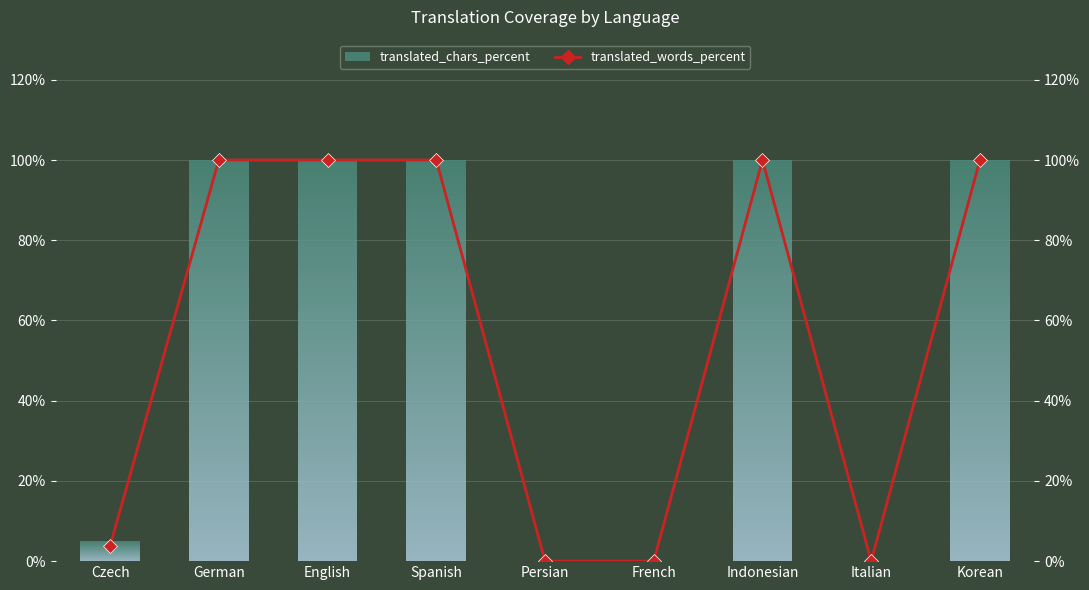

How many positive values are there?

6